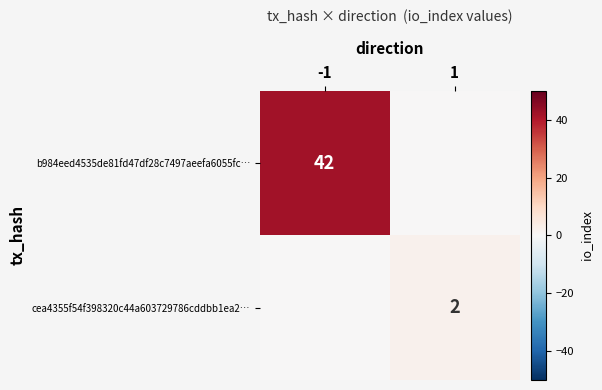

Is it true that b984eed4535de81fd47df28c7497aeefa6055fc… equals 19 at -1?

False